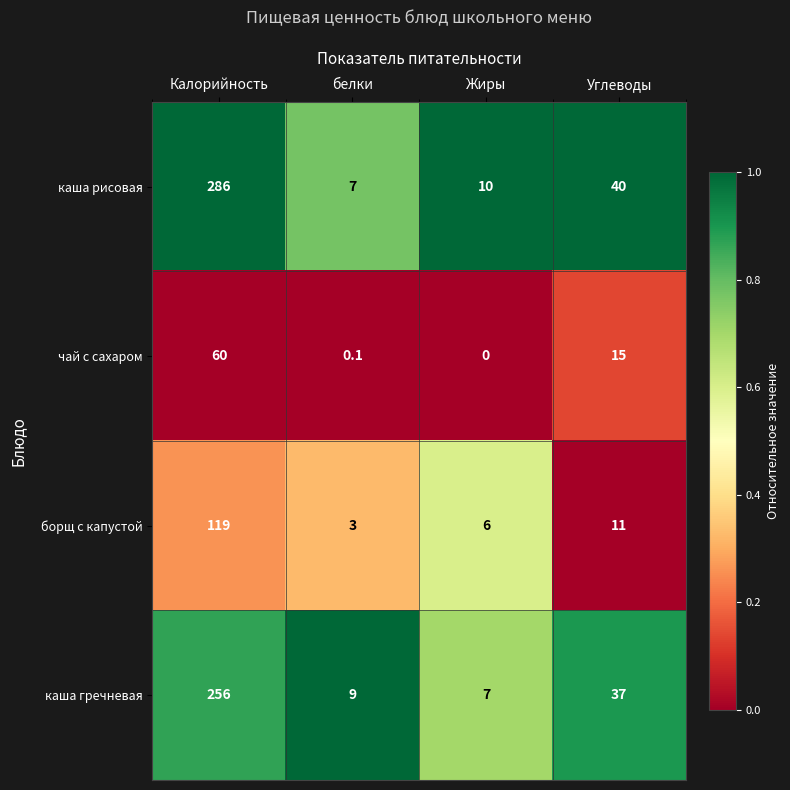

Is it true that каша рисовая equals 286.0 at Калорийность?

True